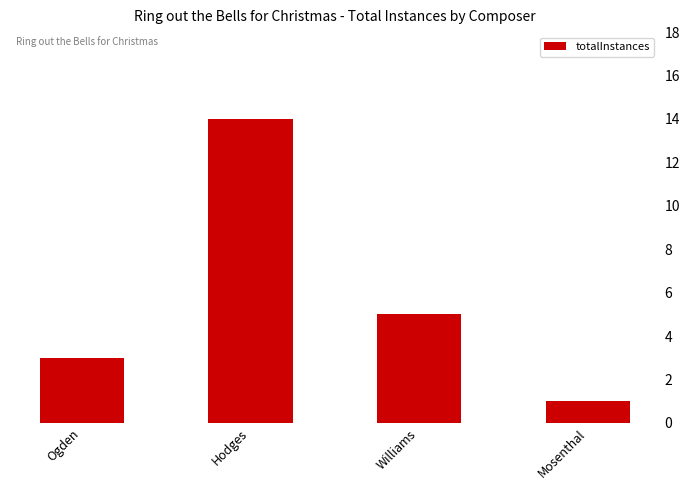

What is the value of the 4th bar from the left?

1